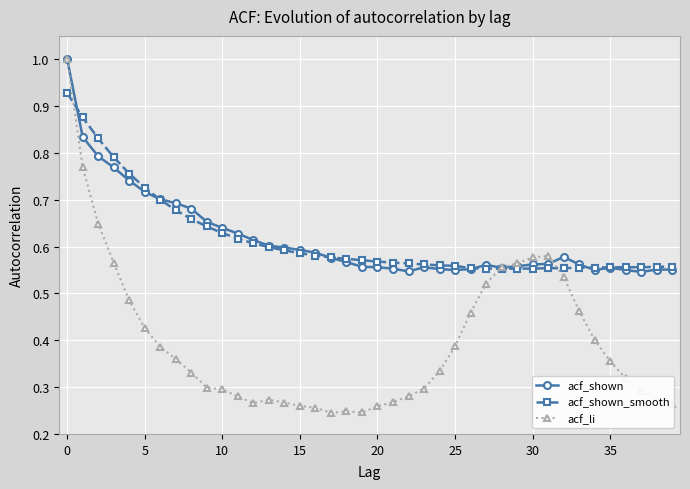

Which series has the widest spread of values?

acf_li